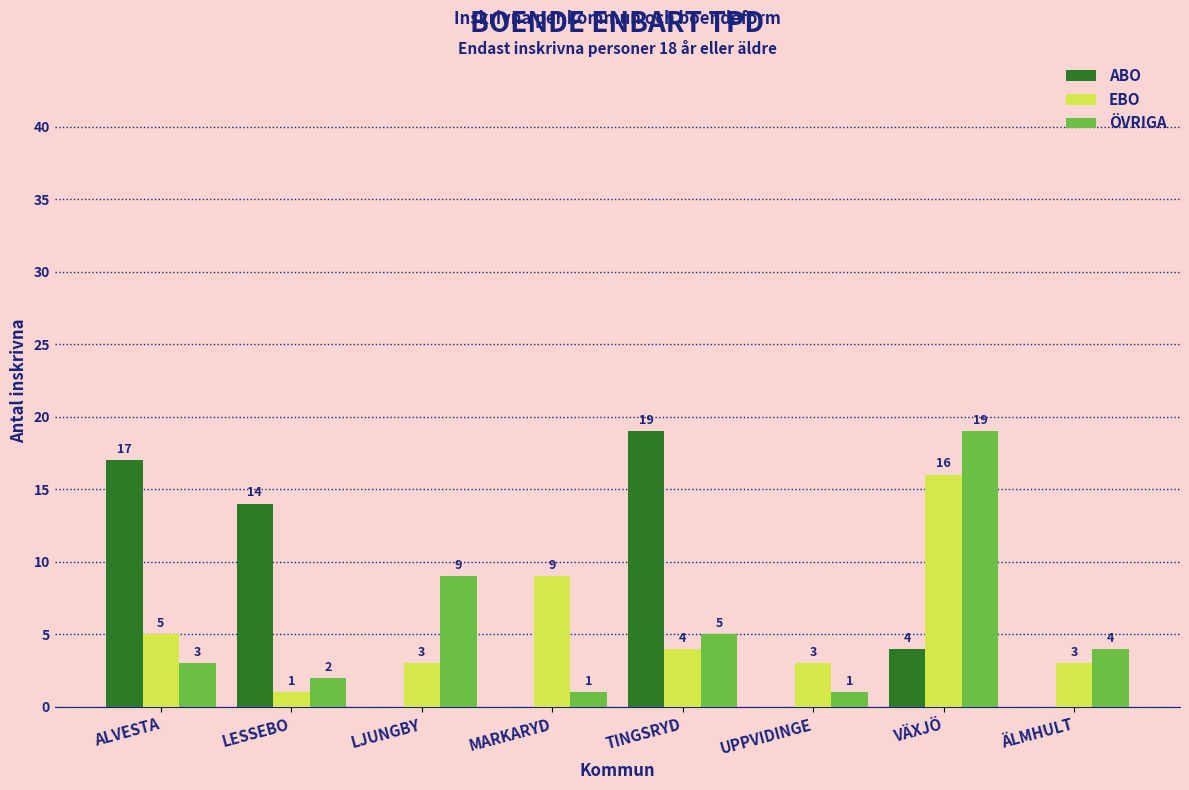

Count the number of categories in the chart.

8